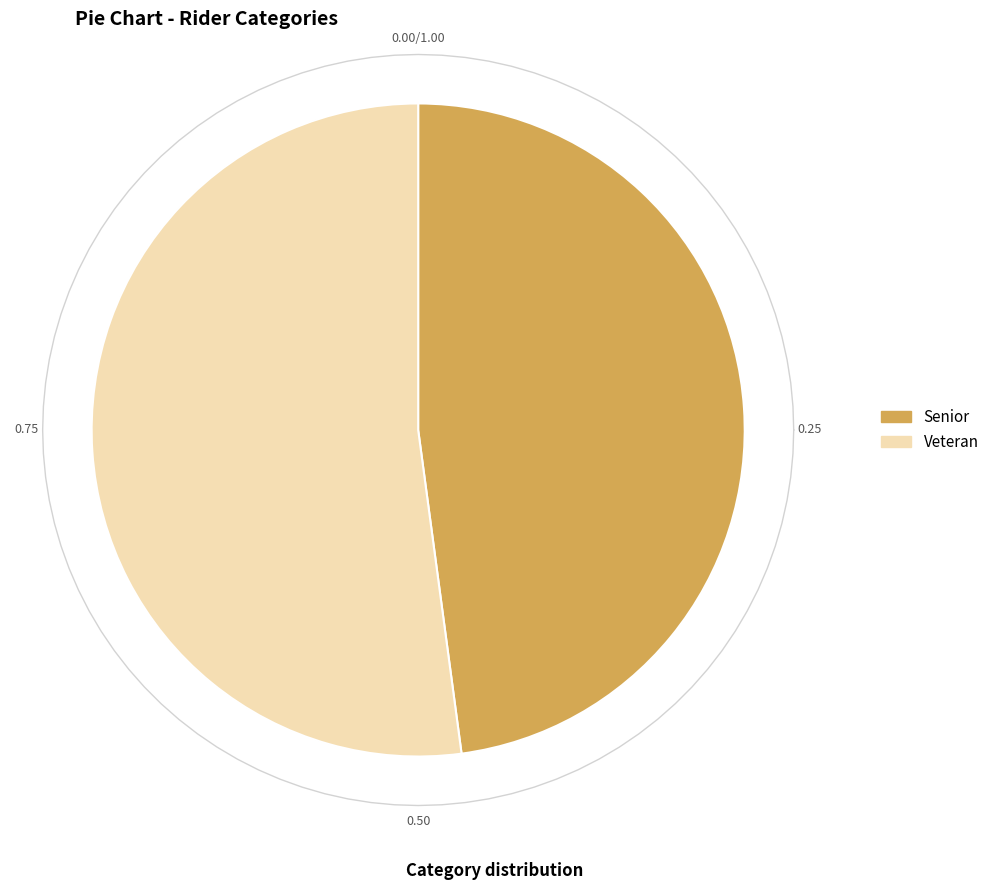

What is the largest slice in the pie chart?

Veteran